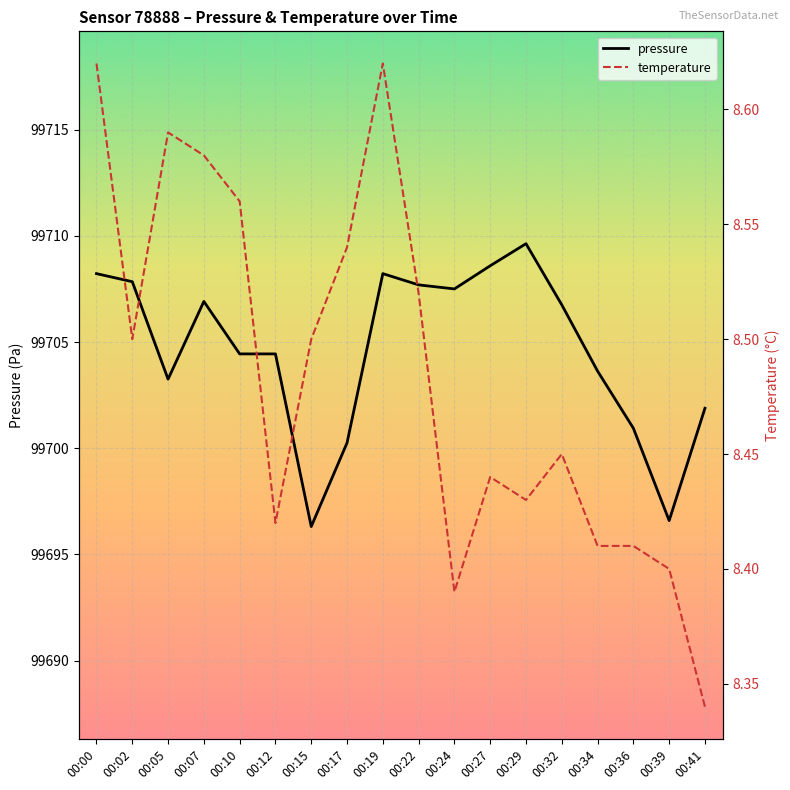

Reading right to left, what are all the values shown in this chart?

pressure: 99701.9	99696.6	99700.9	99703.6	99706.8	99709.6	99708.6	99707.5	99707.7	99708.2	99700.2	99696.3	99704.4	99704.4	99706.9	99703.2	99707.8	99708.2
temperature: 8.3	8.4	8.4	8.4	8.4	8.4	8.4	8.4	8.5	8.6	8.5	8.5	8.4	8.6	8.6	8.6	8.5	8.6